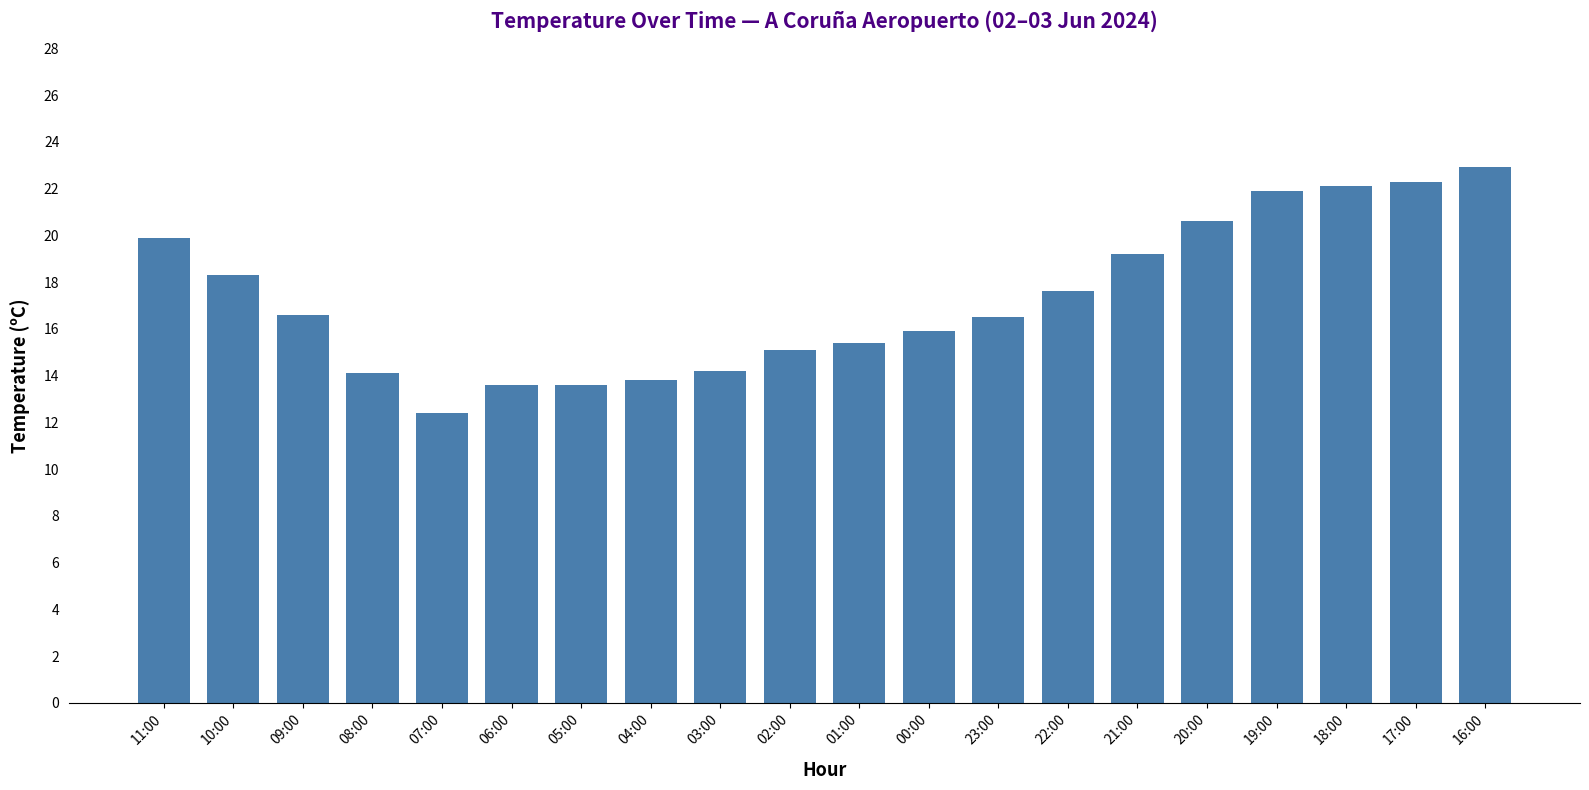

At which category does the chart reach its minimum across all series?

07:00